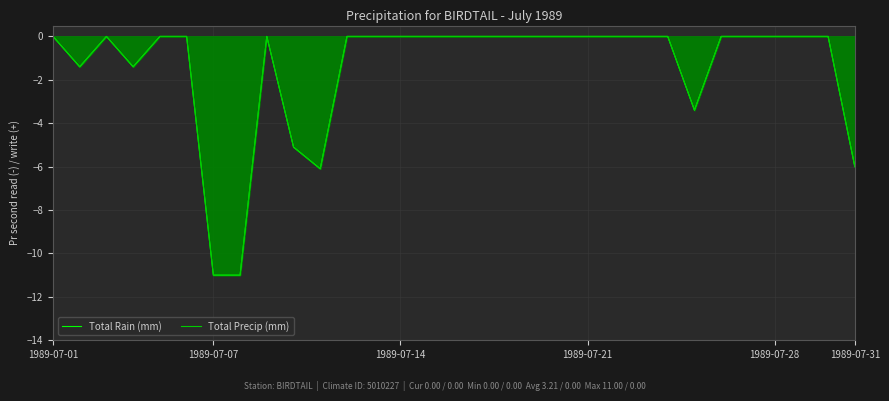

How many lines are shown in the chart?

2